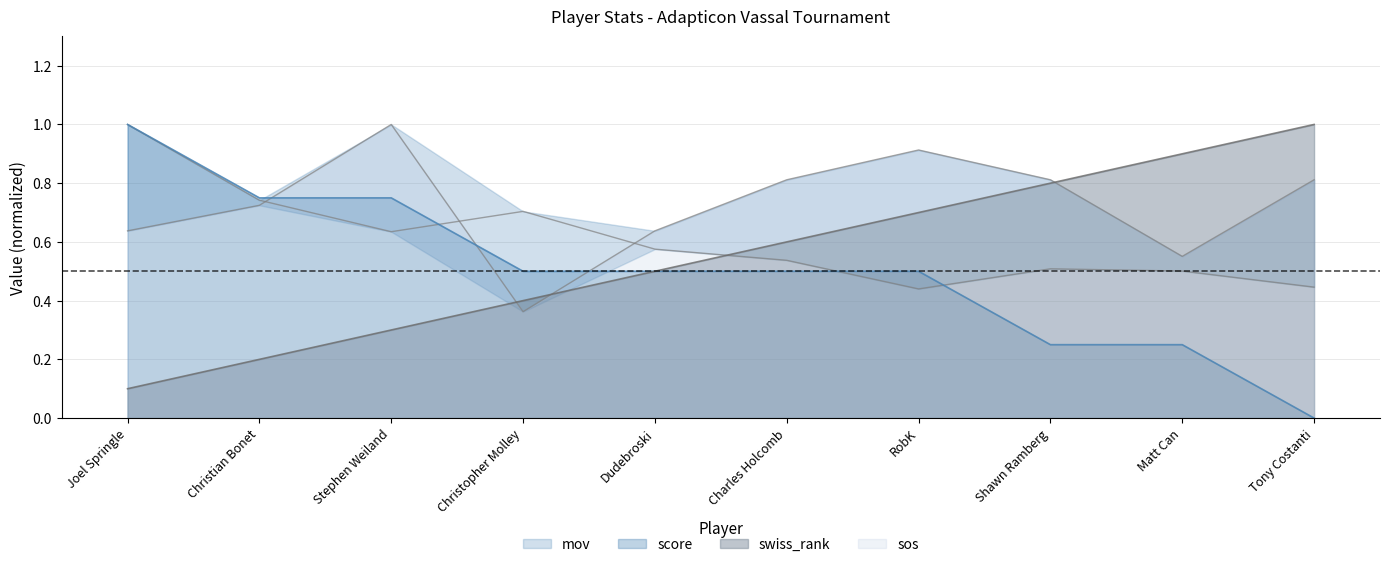

Which category has the lowest value in the swiss_rank series?

Joel Springle